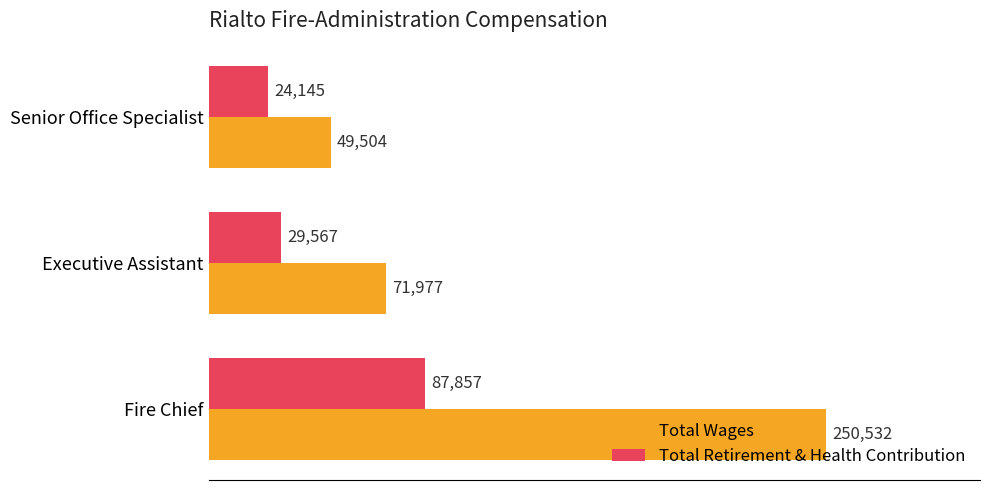

Where is Total Wages nearest to the value 150018?

Executive Assistant